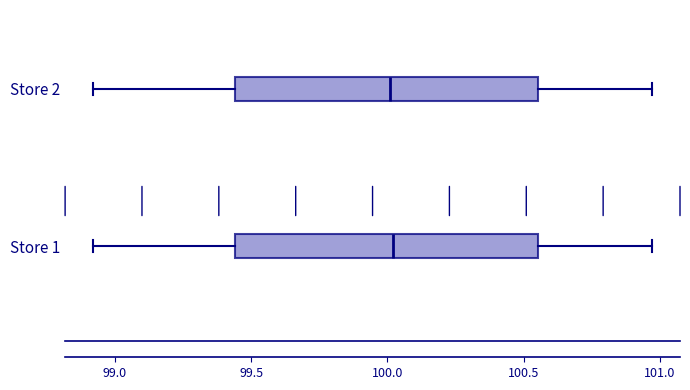

Reading bottom to top, read every box against the x-axis: the position of its median line, the range the box covers, and the ends of its whiskers. The values are not printed on the chart, so give them approximately, as read against the axis.

Store 1: median 100.00, box 99.45 to 100.55, whiskers 98.90 to 100.95
Store 2: median 100.00, box 99.45 to 100.55, whiskers 98.90 to 100.95